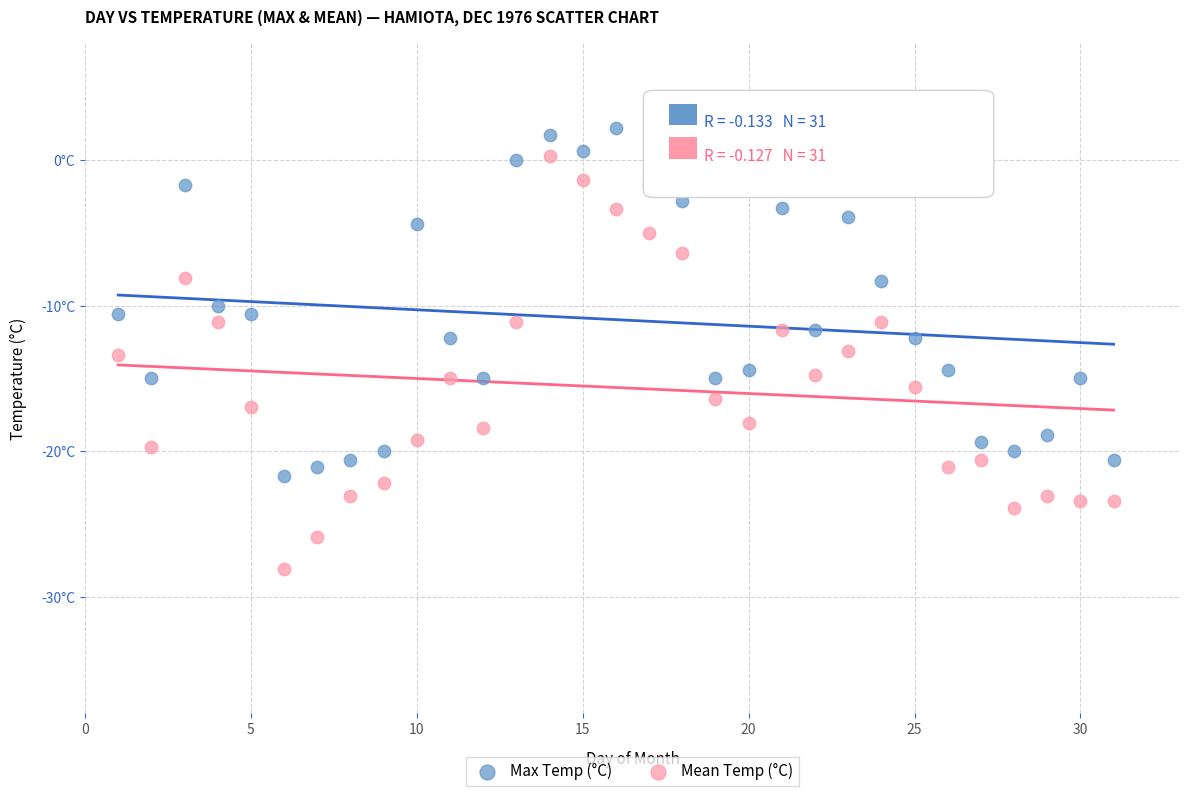

Which series reaches the minimum Y coordinate?

Mean Temp (°C)